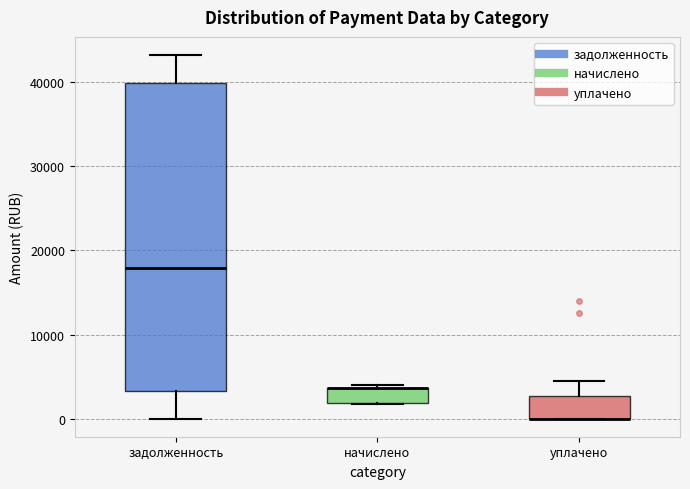

Reading left to right, read every box against the y-axis: the position of its median line, the range the box covers, and the ends of its whiskers. The values are not printed on the chart, so give them approximately, as read against the axis.

задолженность: median 18000, box 3000 to 40000, whiskers 0 to 43000
начислено: median 4000 (drawn on the box's upper edge), box 2000 to 4000, whiskers 2000 to 4000
уплачено: median 0 (drawn on the box's lower edge), box 0 to 3000, whiskers 0 to 5000